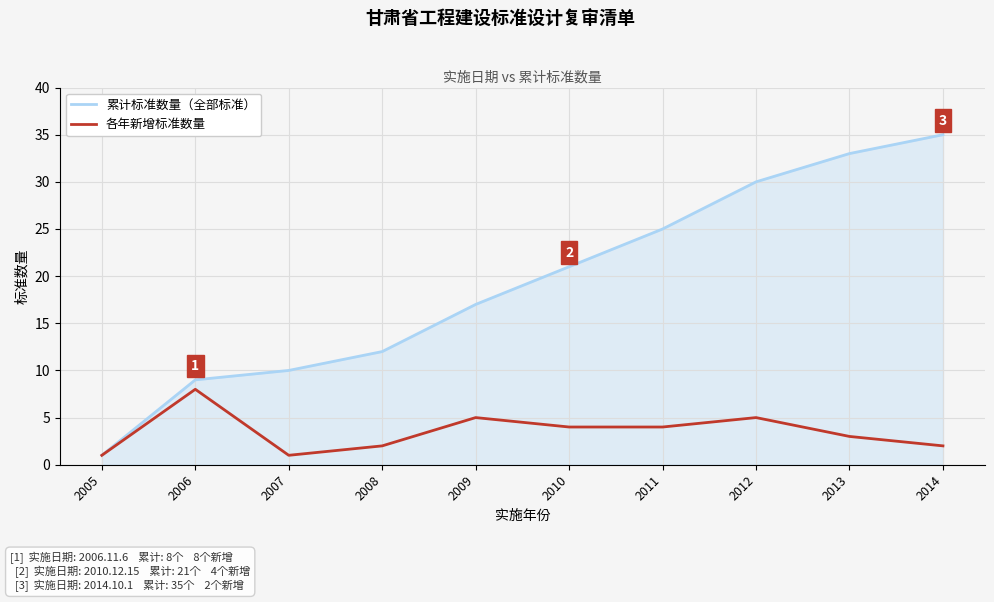

What are all the series names shown in the legend?

累计标准数量（全部标准）, 各年新增标准数量